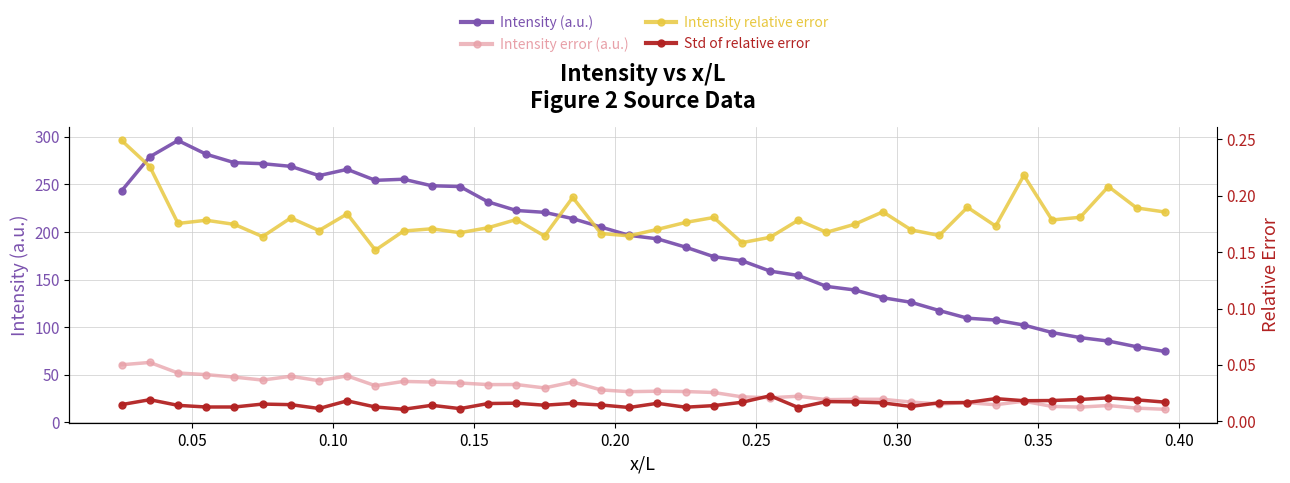

True or false: Std of relative error has a value of 0.0 at 32.

False